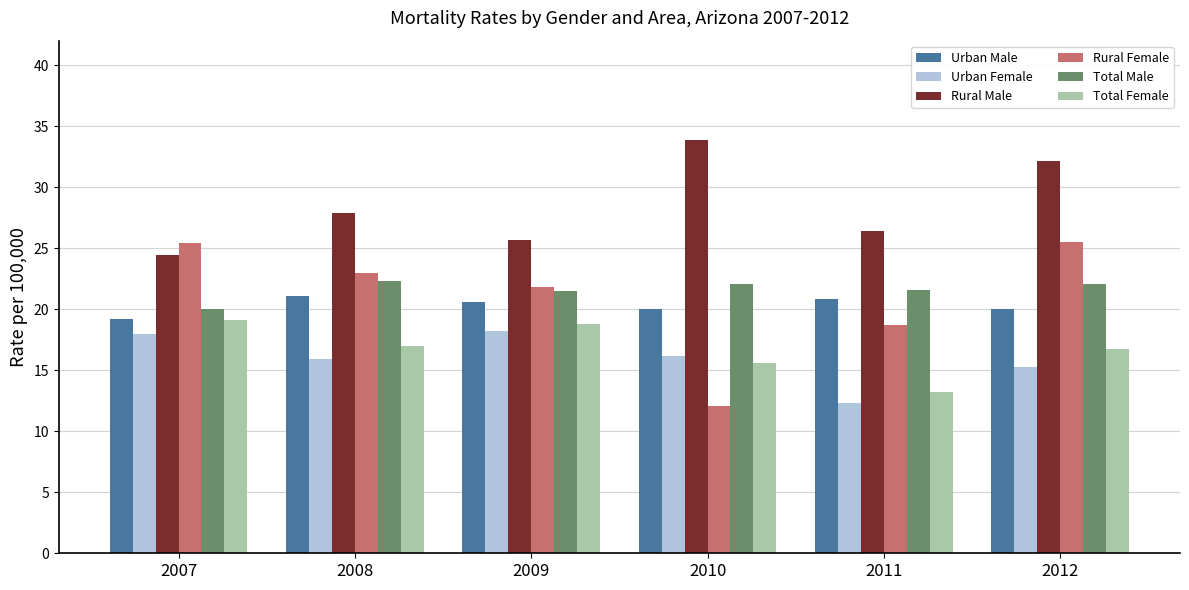

What is the highest value of the Urban Male series?

21.1